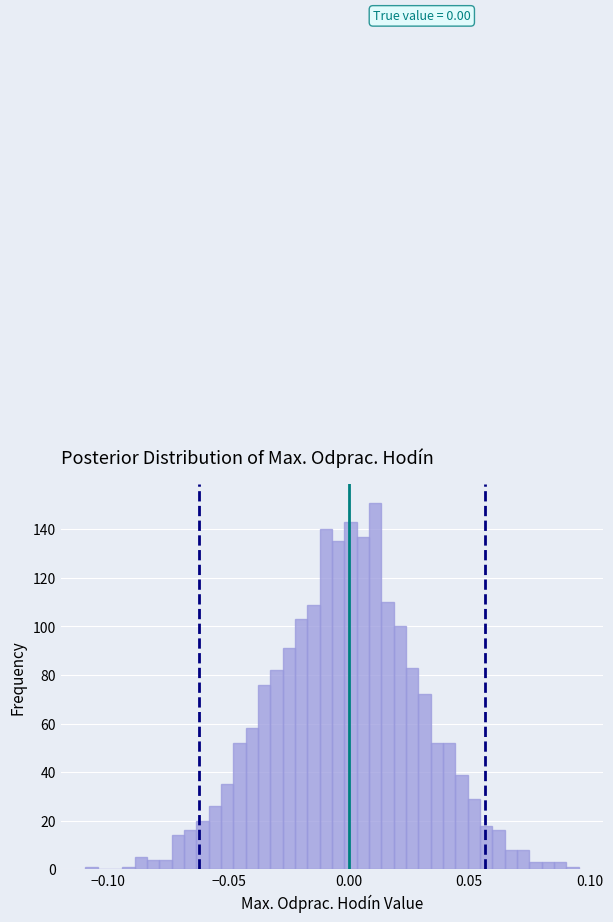

Read against the x-axis, roughly where is the centre of the tallest bar?

0.010